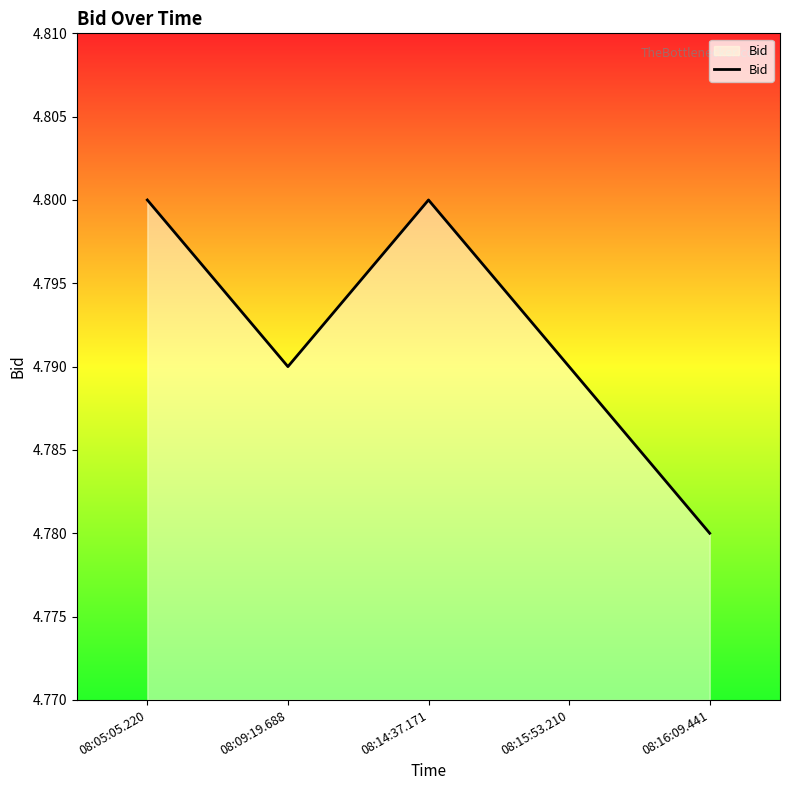

What position from the left is 08:05:05.220?

1